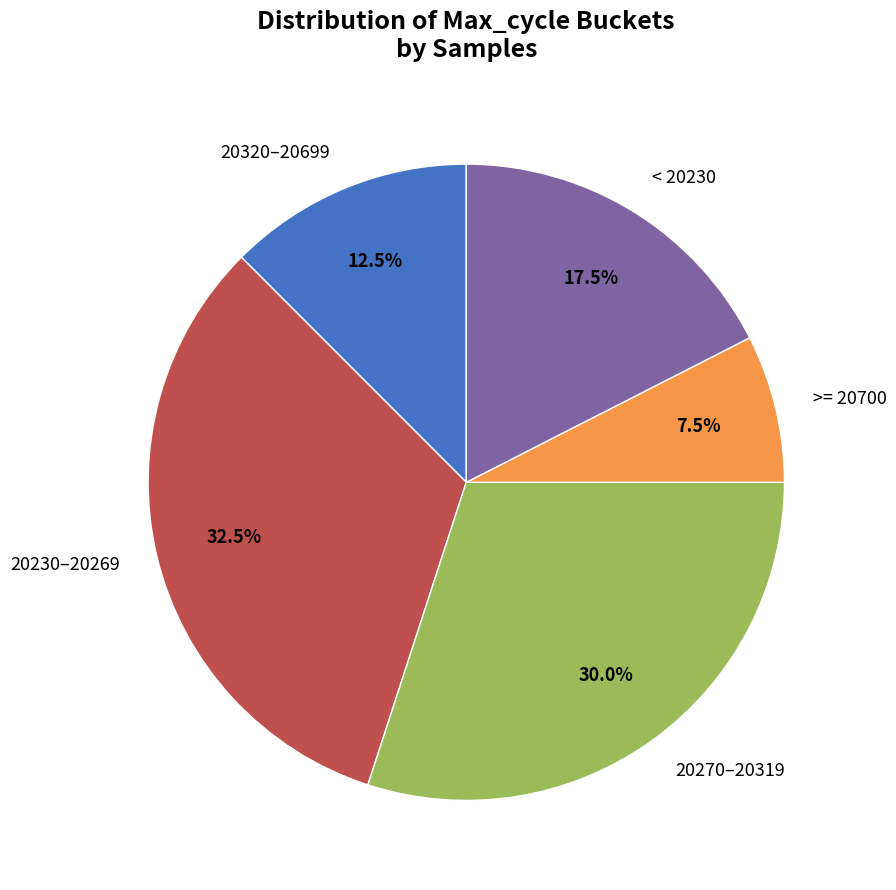

Between 20270–20319 and 20320–20699, which is larger?

20270–20319